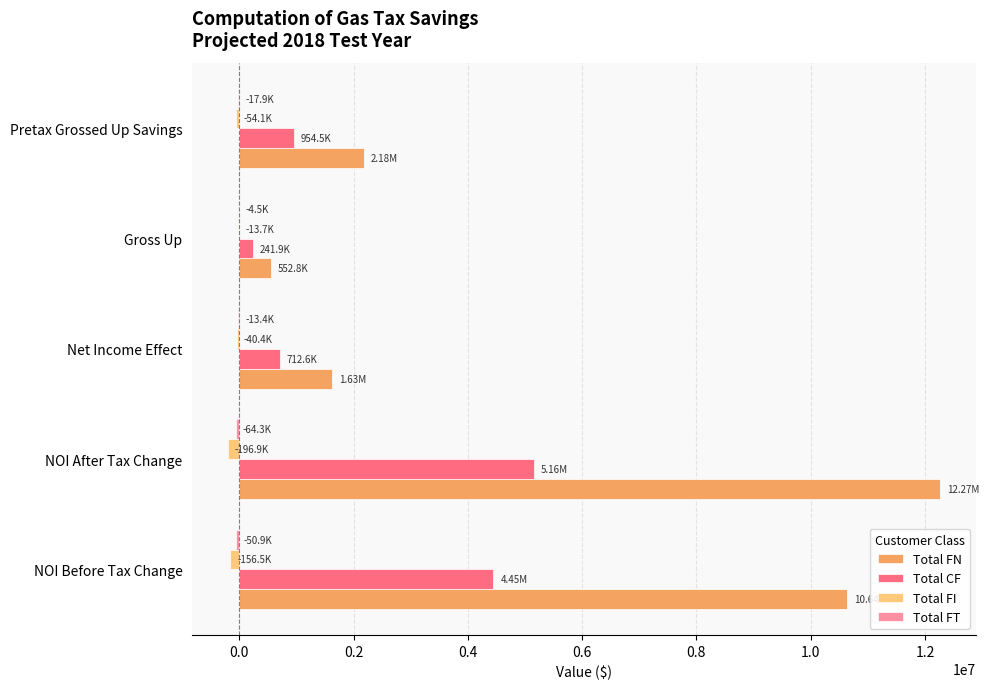

At which category is the sum across all series the highest?

NOI After Tax Change